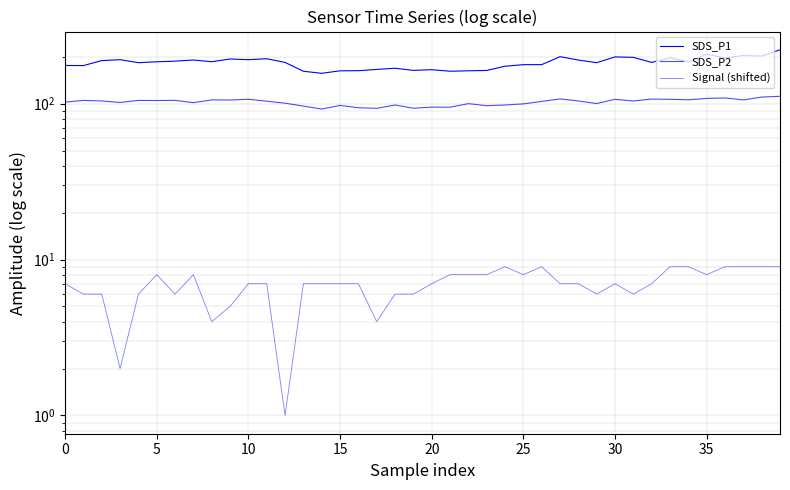

True or false: SDS_P1 and Signal (shifted) cross at least once.

False